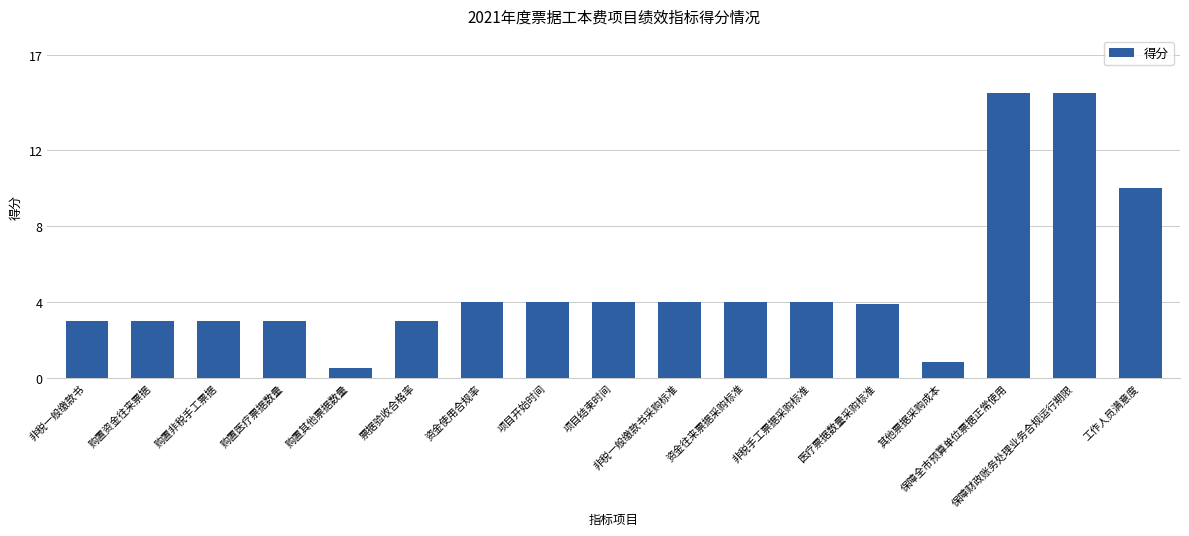

What is the approximate value at 购置医疗票据数量?

3.0